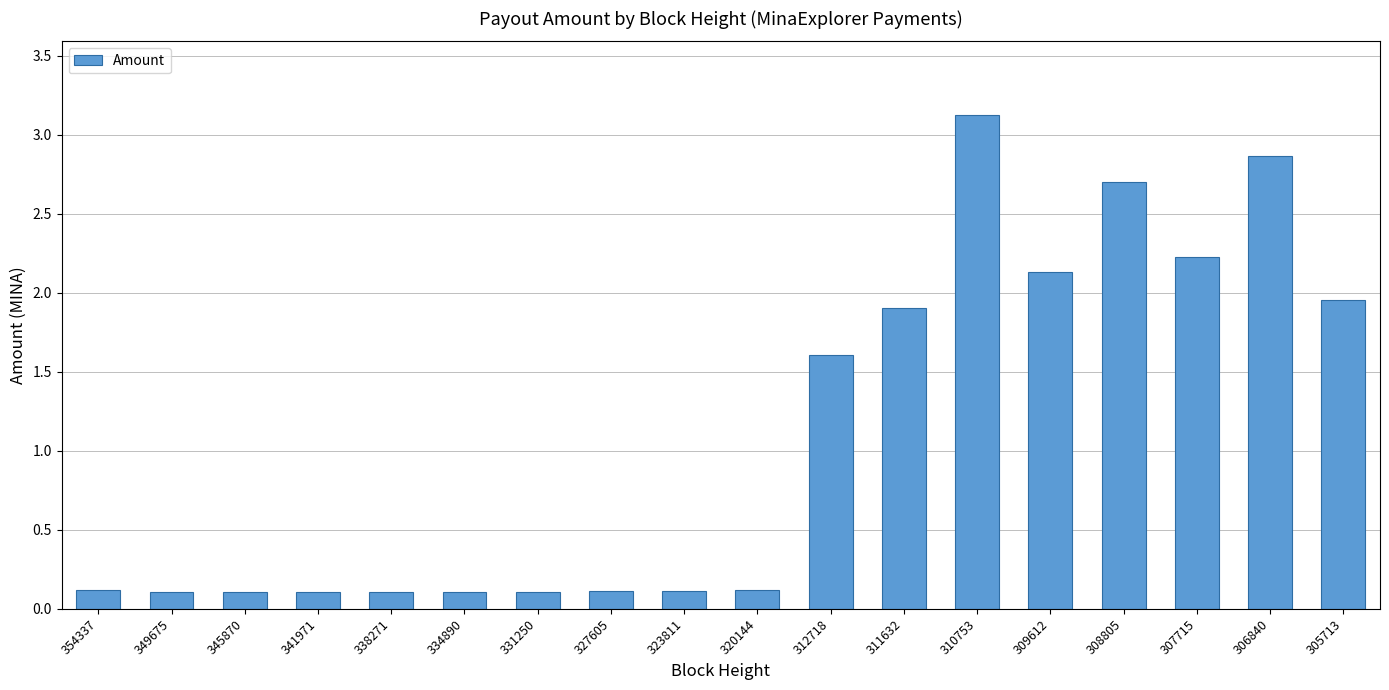

What is the smallest value displayed?

0.1